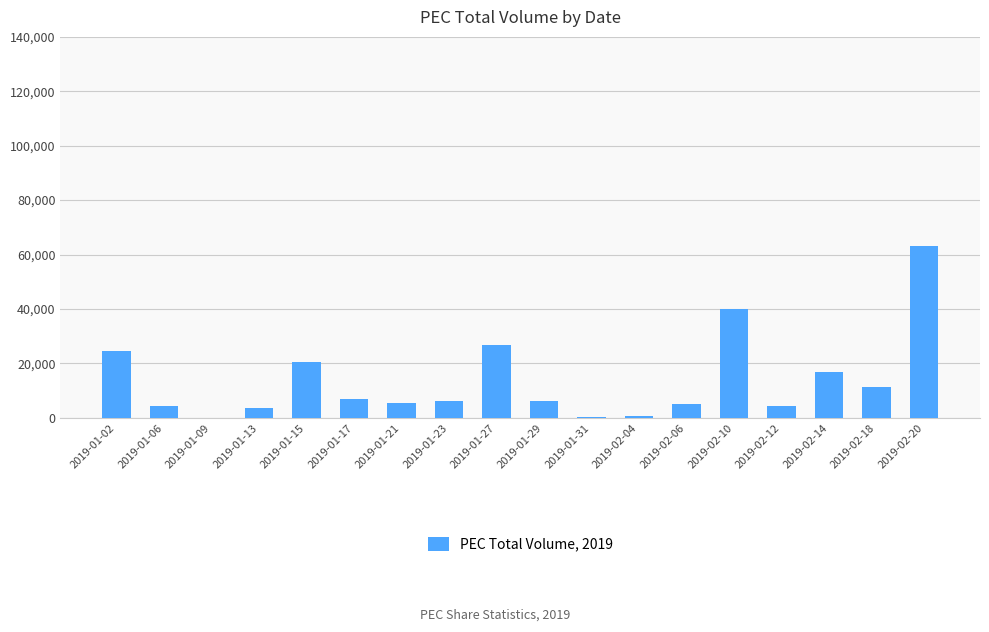

What is the change in value from 2019-01-09 to 2019-02-10?

+39803